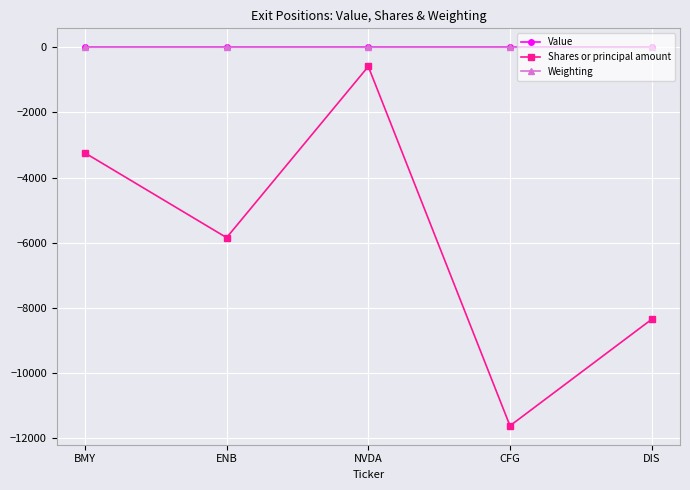

At which category is the sum across all series the highest?

NVDA